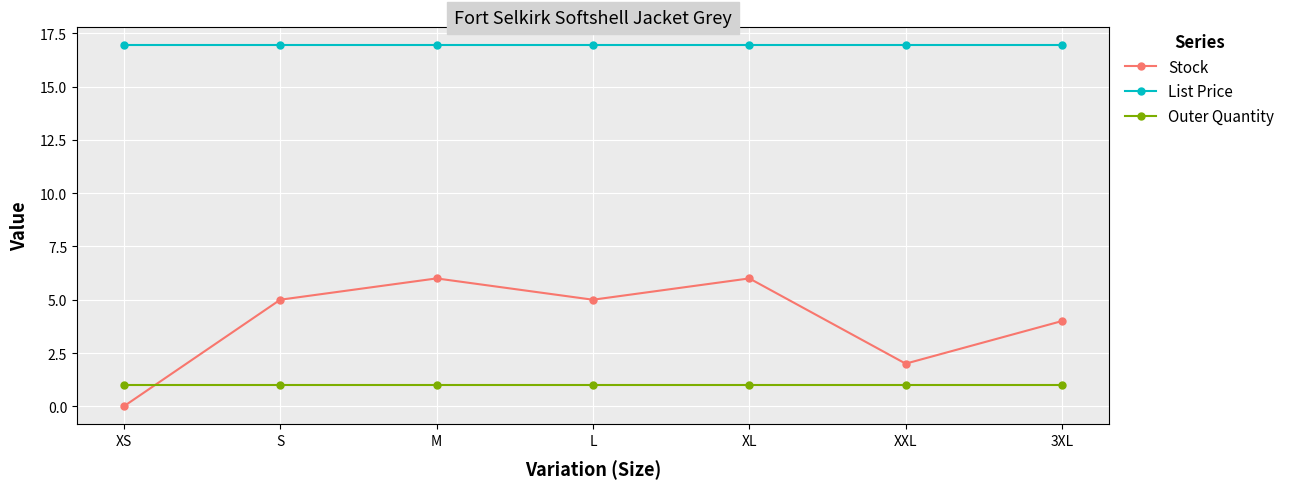

At how many categories does at least one series exceed 11?

7